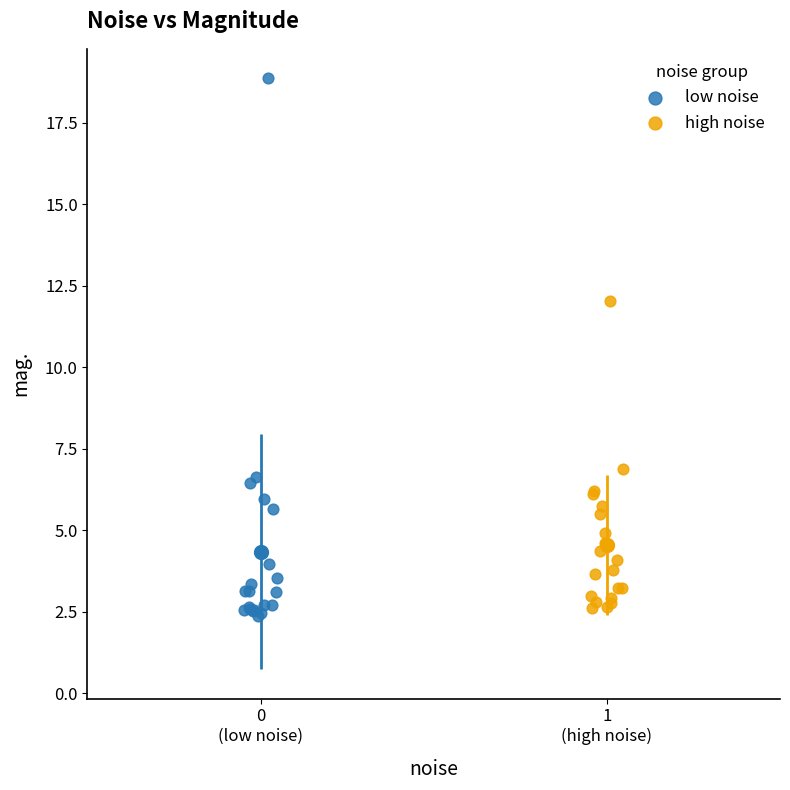

Which series contains the highest Y value?

low noise